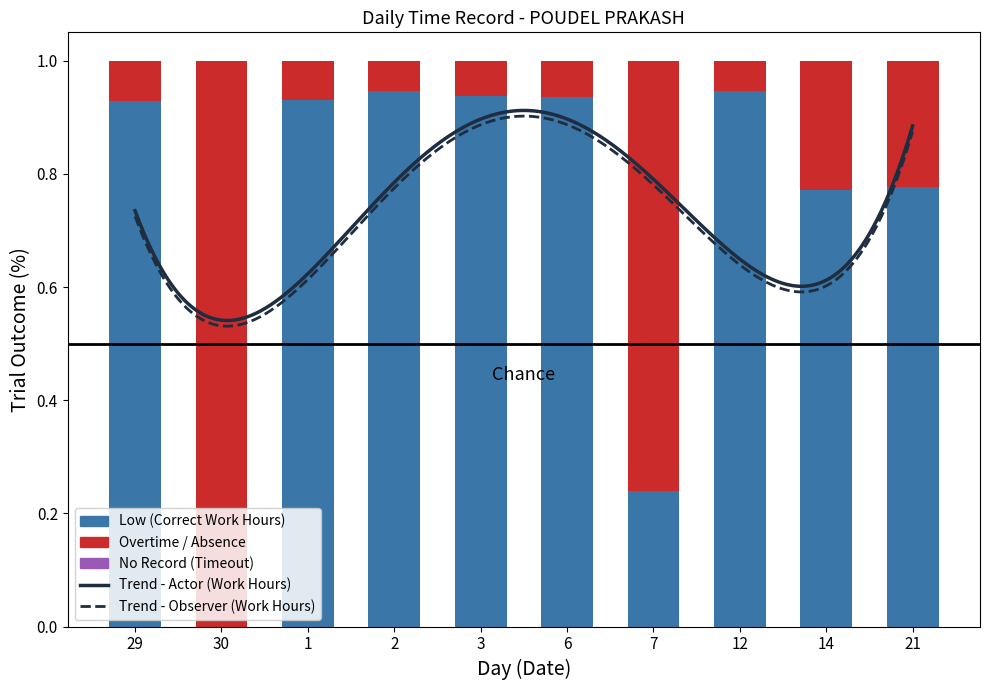

What is the difference between the values at 29 and 7?

0.7